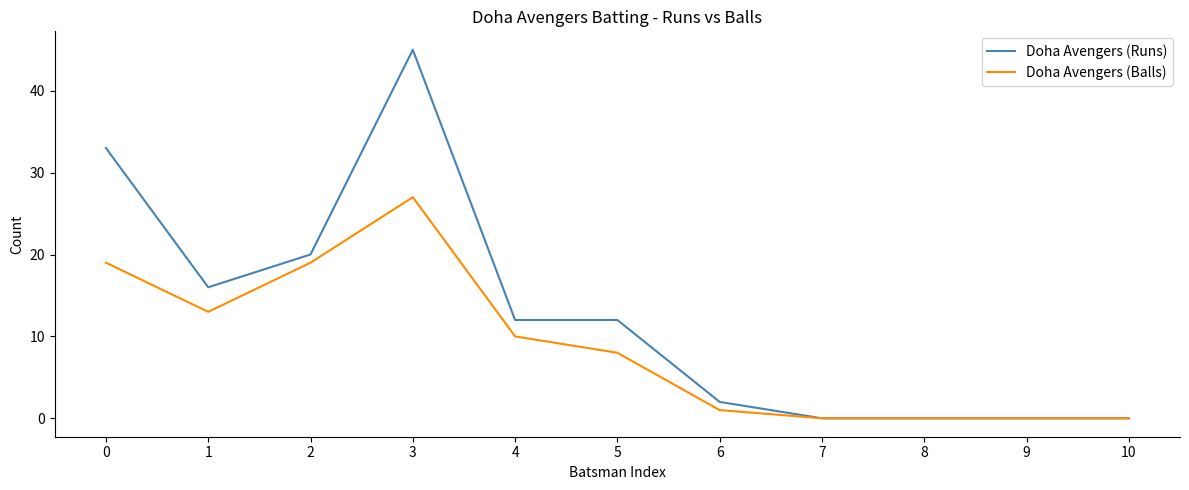

Rank the series by their average value, from highest to lowest.

Doha Avengers (Runs), Doha Avengers (Balls)